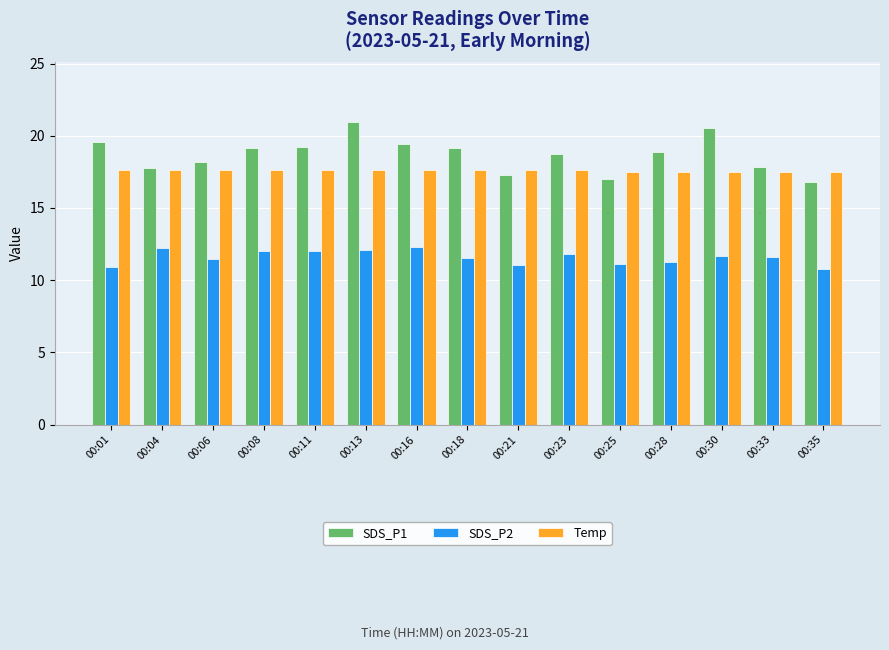

The value of Temp at 00:28 is 4.3. True or false?

False